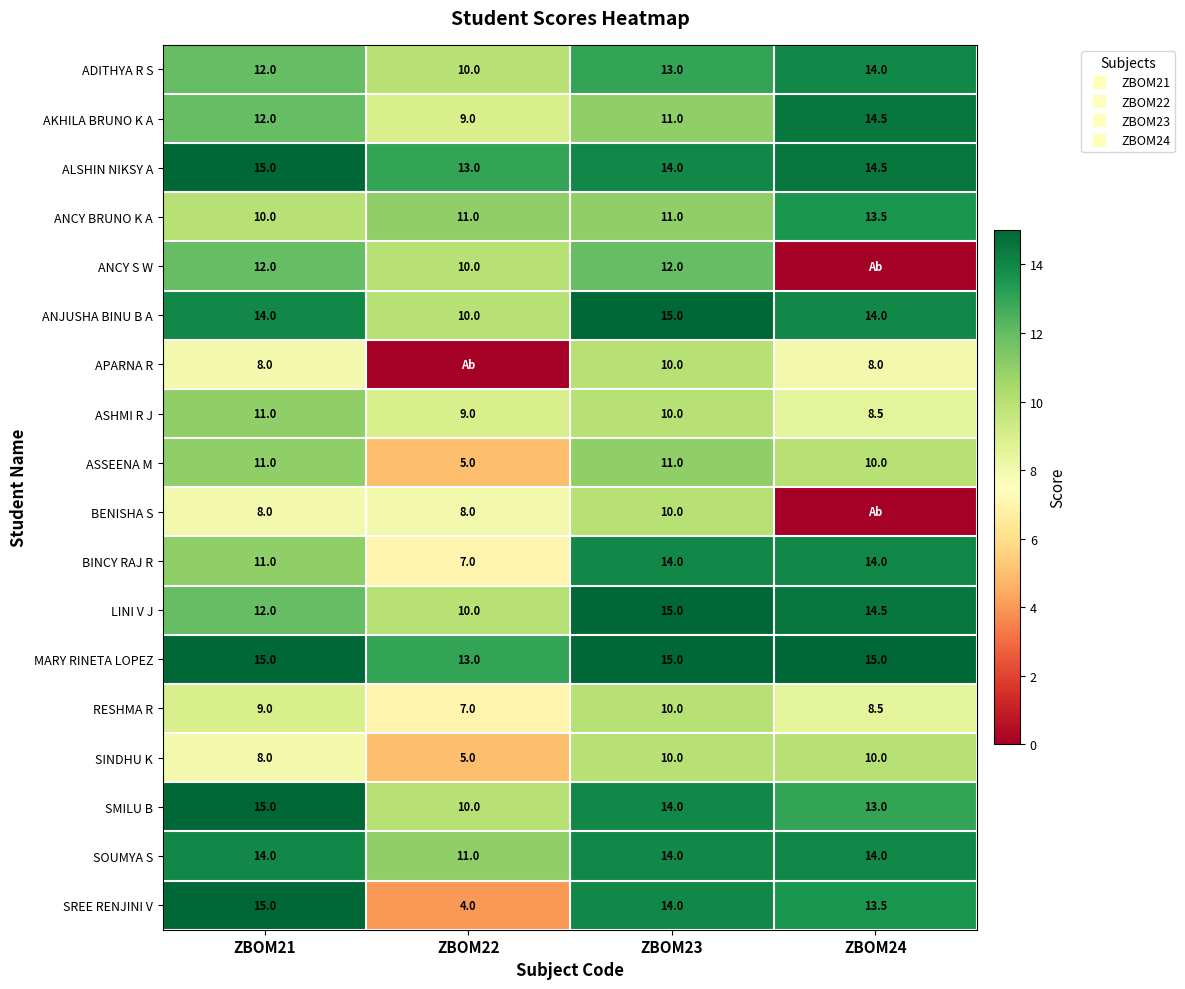

What is the average value of the SREE RENJINI V series?

11.6